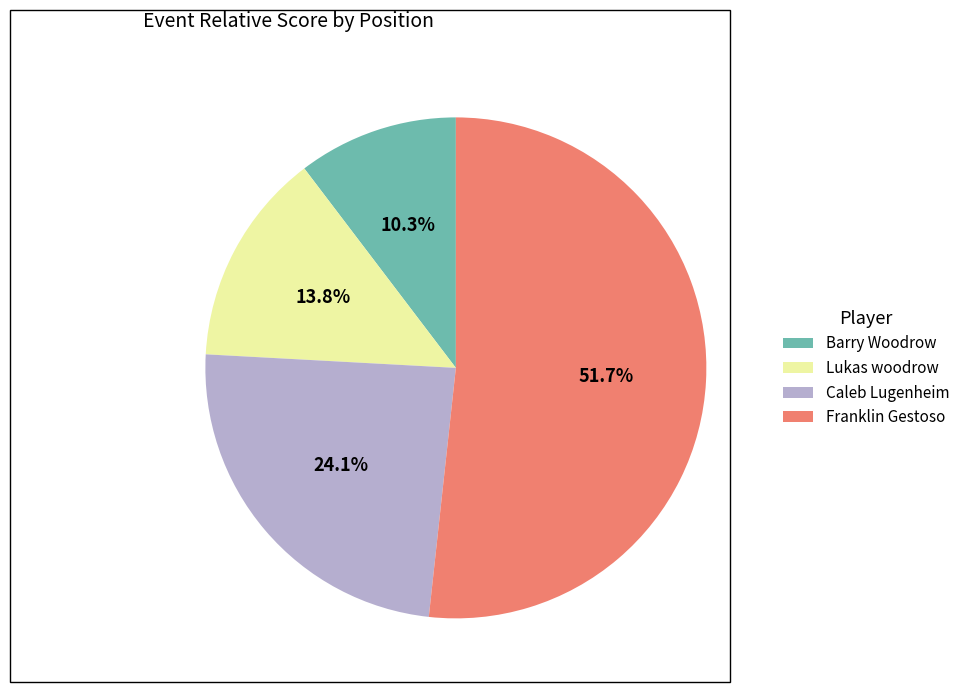

Which category has the biggest portion of the pie?

Franklin Gestoso